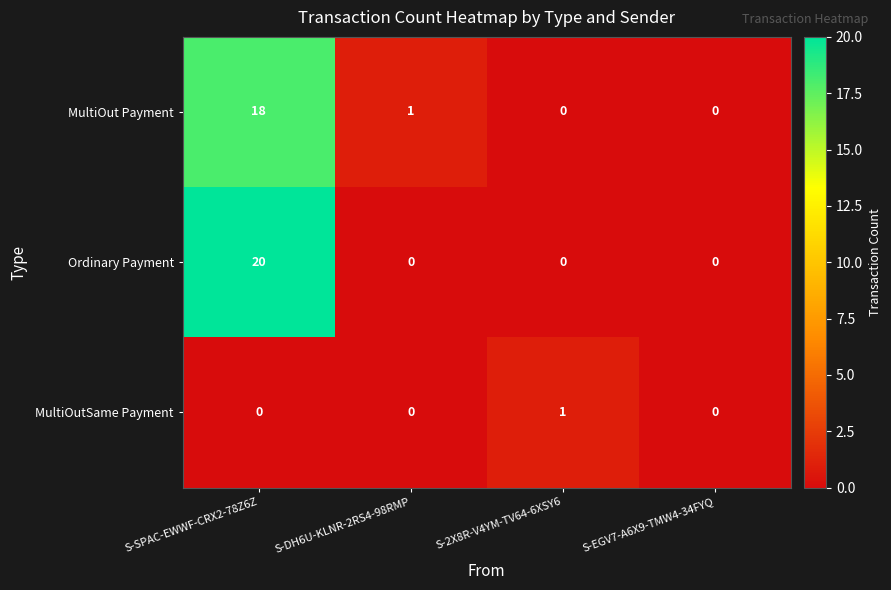

How many data points does each series have?

4